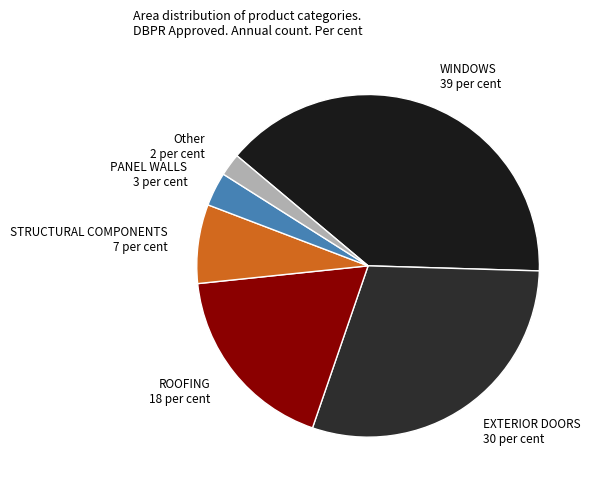

Is the sum of Other and ROOFING greater than half?

No